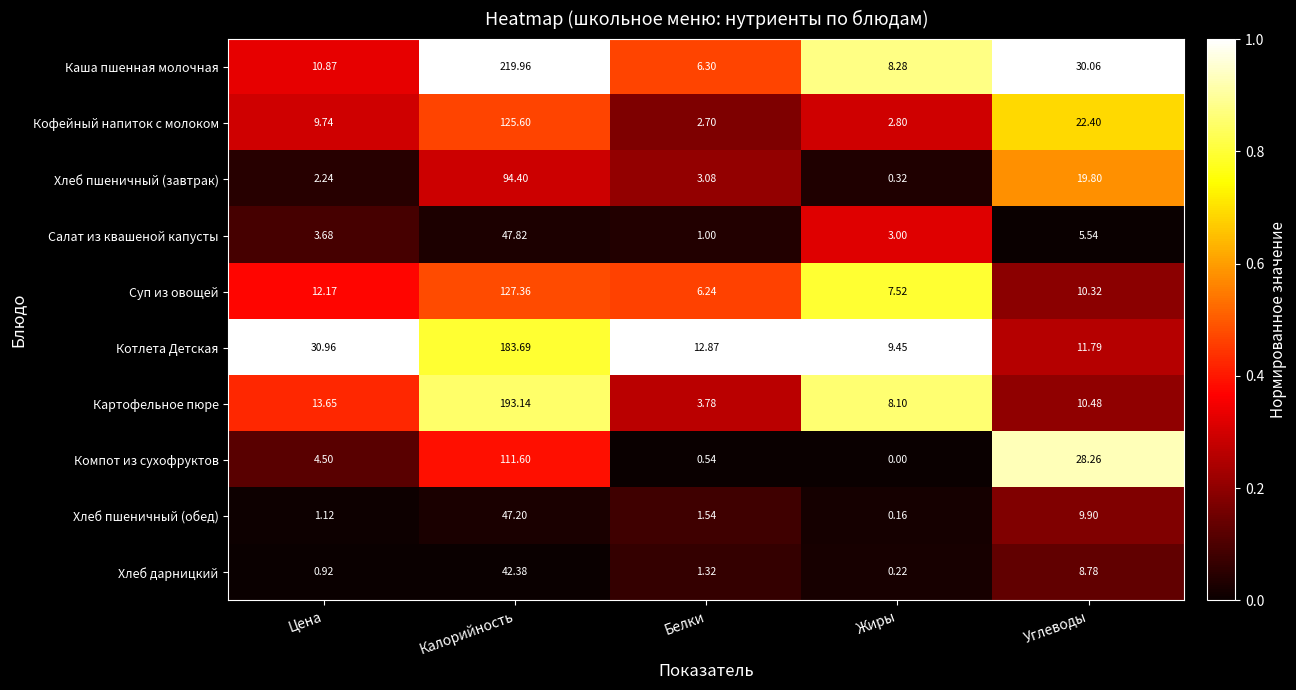

Which series has the largest total across all categories?

Каша пшенная молочная